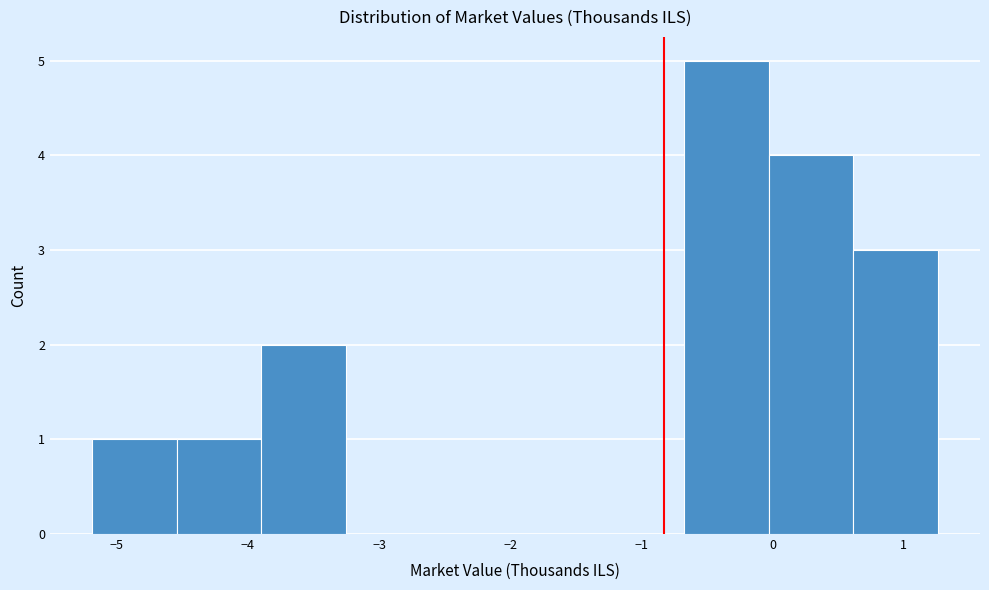

How tall is the bar that spans 0.6 to 1.3 on the x-axis? Neither the bar edges nor the heights are printed on the chart, so give them approximately, as read against the axes.

3